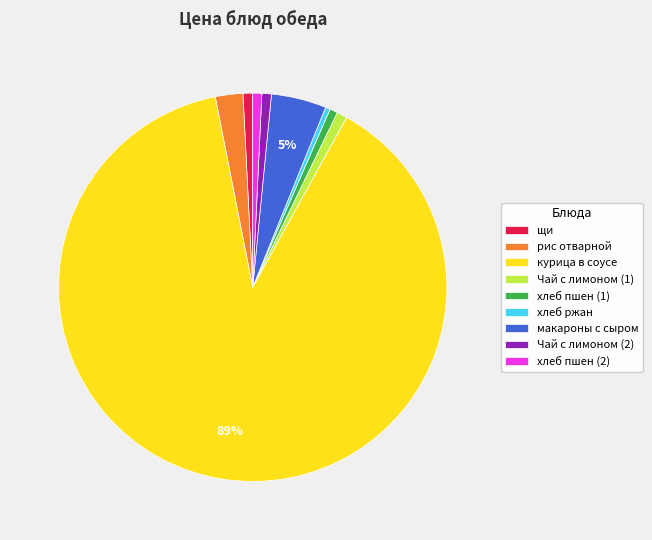

Do хлеб пшен (2) and щи together represent more than half of the pie?

No